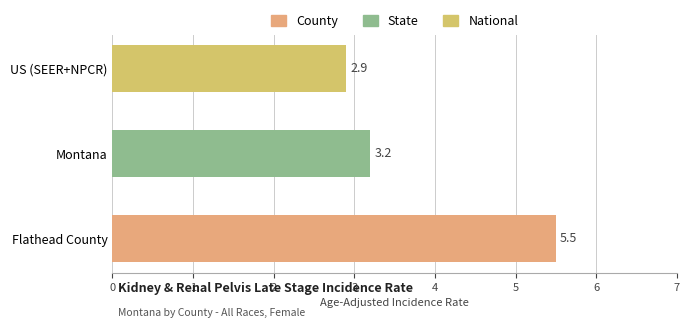

True or false: the data shows 3.2 at Montana.

True